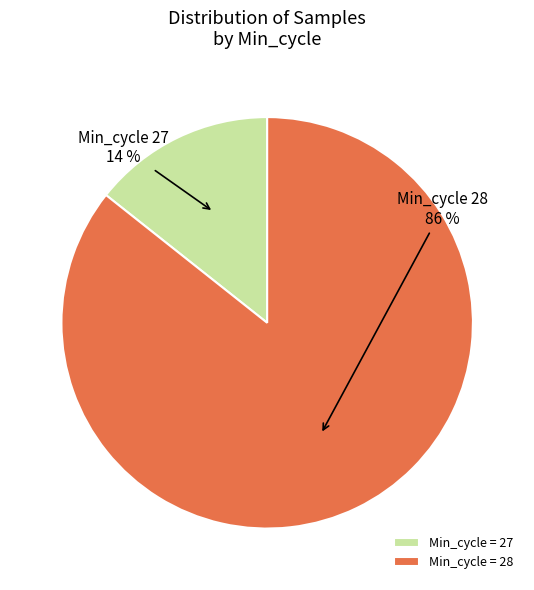

How many segments does this pie chart have?

2